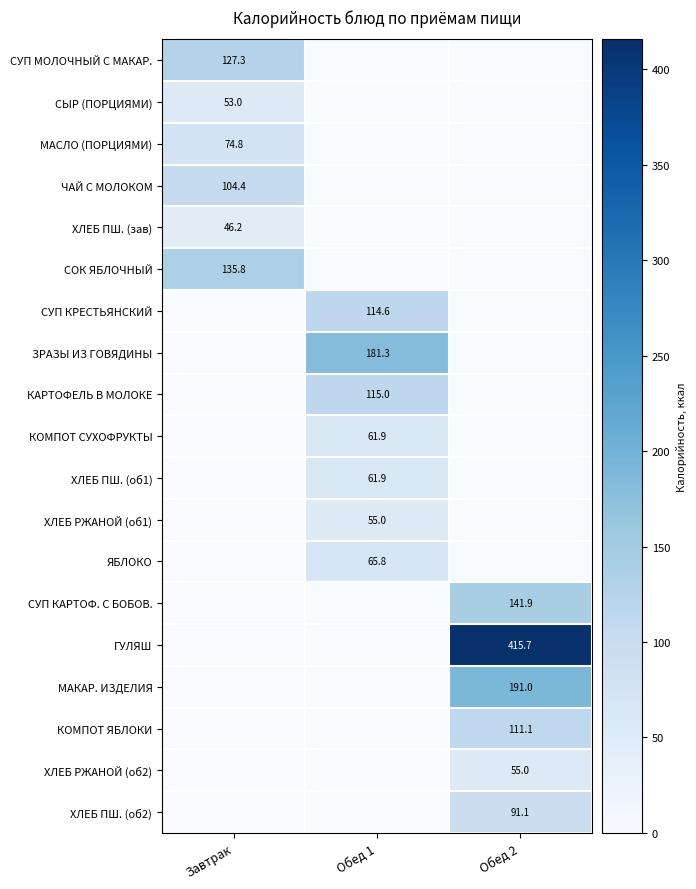

Is it true that СОК ЯБЛОЧНЫЙ equals 135.8 at Завтрак?

True